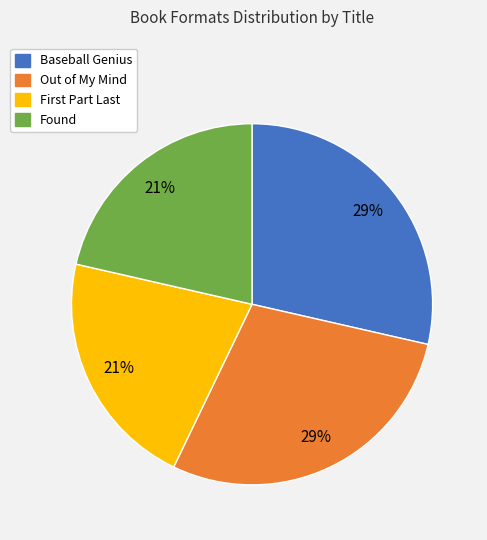

True or false: Out of My Mind accounts for 29% of the total.

True